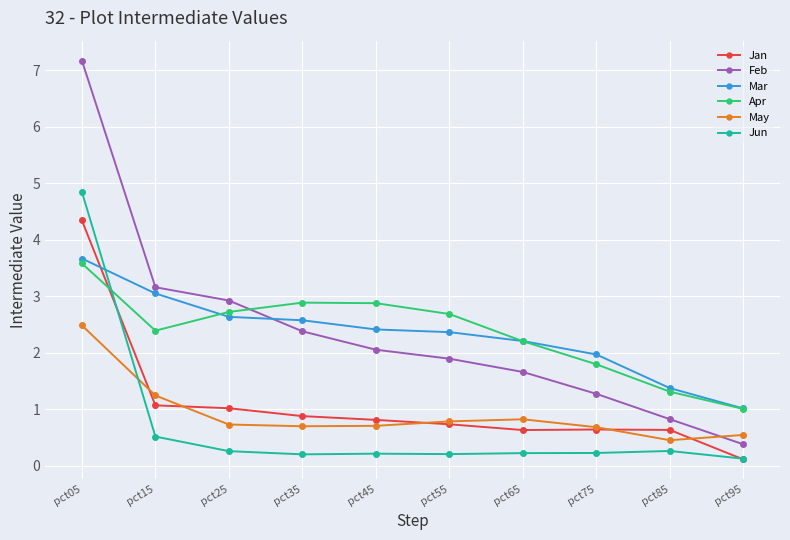

List the labels in order of Feb value, largest first.

pct05, pct15, pct25, pct35, pct45, pct55, pct65, pct75, pct85, pct95